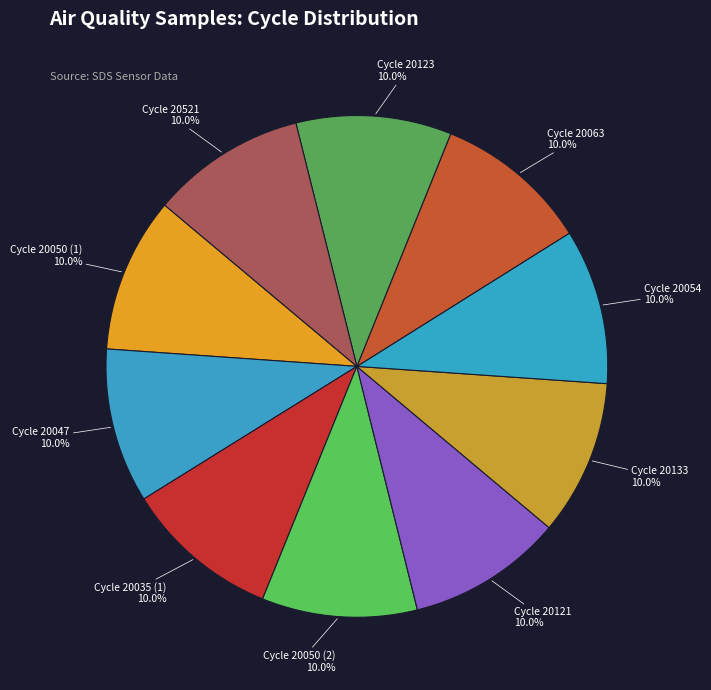

Is Cycle 20050 (1) the majority of the pie?

No